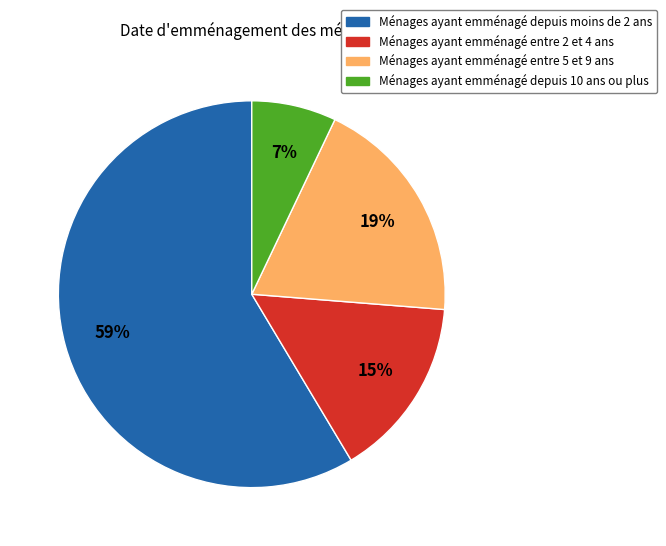

Is there any slice that represents more than half of the pie?

Yes